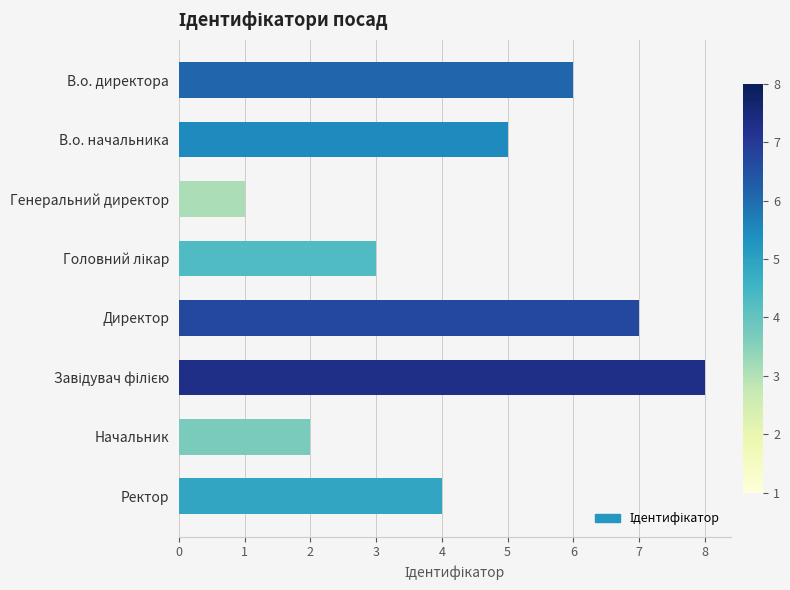

What is the label of the 6th bar from the bottom?

Генеральний директор